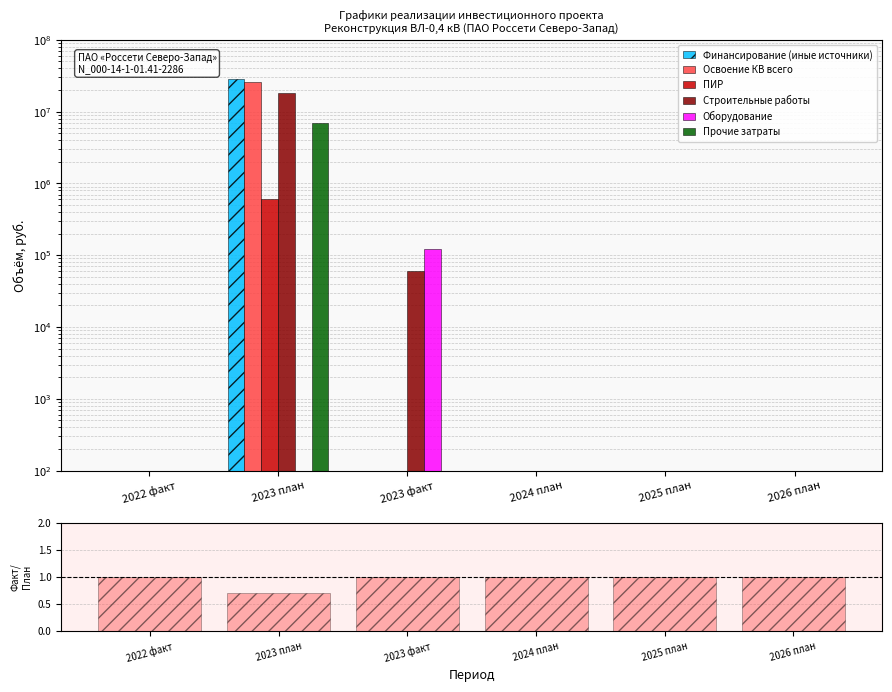

What are all the series names shown in the legend?

Финансирование (иные источники), Освоение КВ всего, ПИР, Строительные работы, Оборудование, Прочие затраты